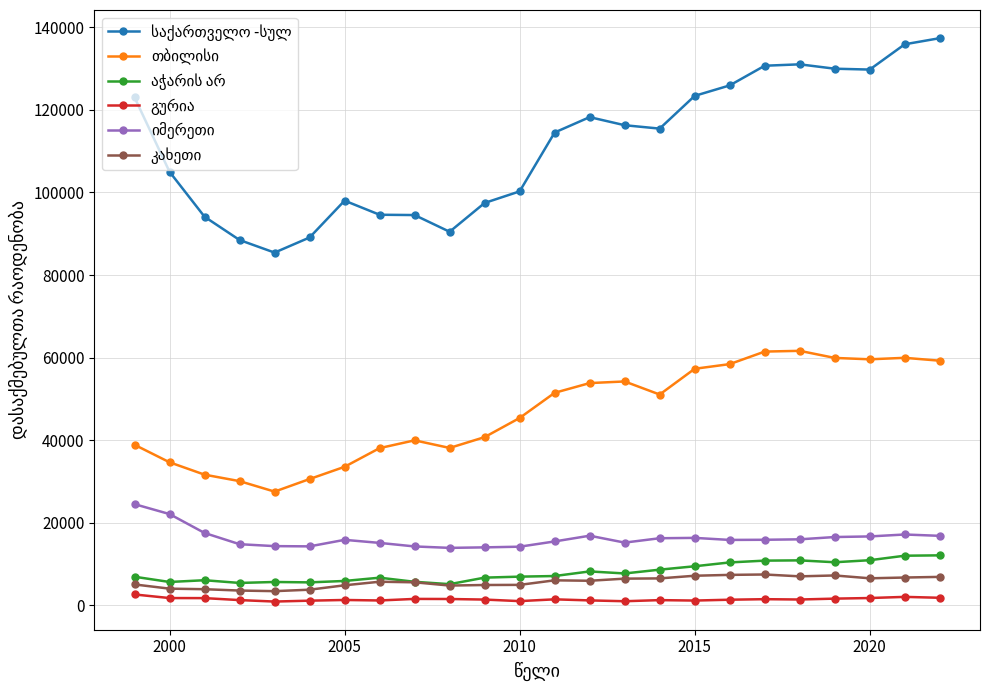

At how many categories does at least one series exceed 47573?

24